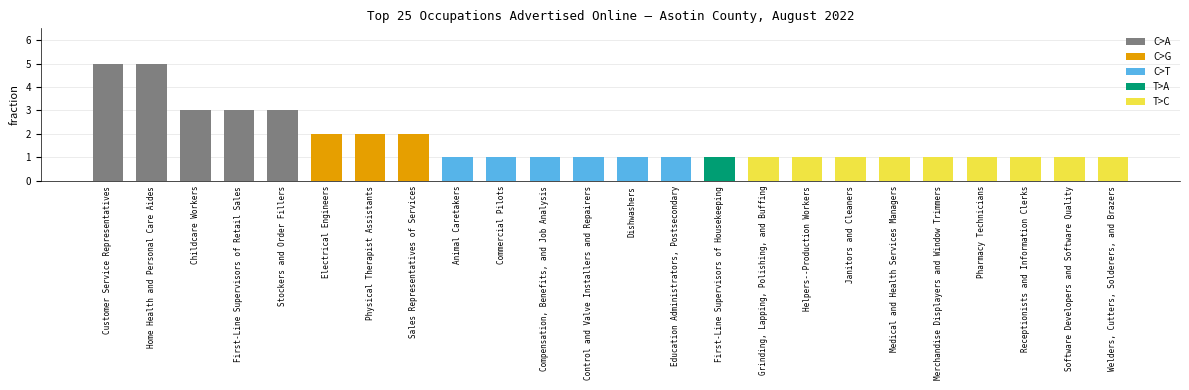

What is the maximum value shown in the chart?

5